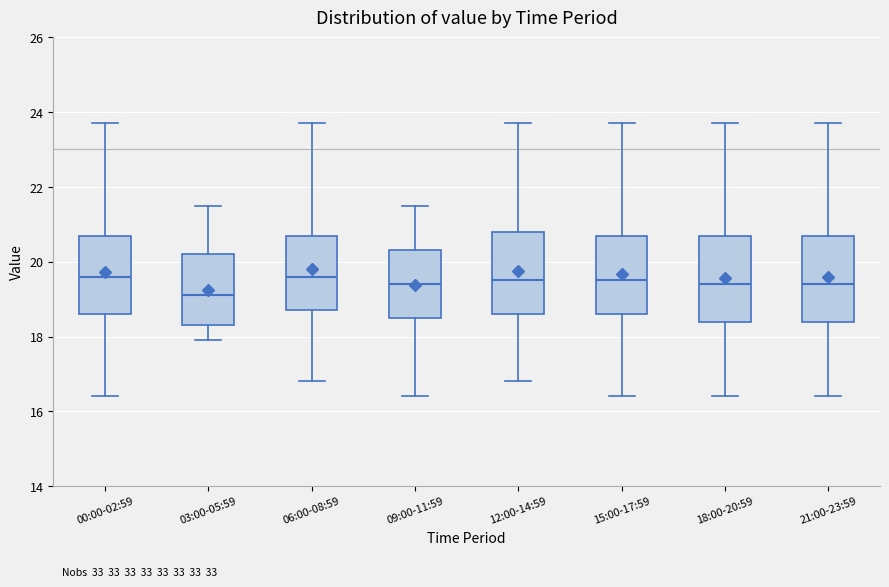

Reading left to right, read every box against the y-axis: the position of its median line, the range the box covers, and the ends of its whiskers. The values are not printed on the chart, so give them approximately, as read against the axis.

00:00-02:59: median 19.6, box 18.6 to 20.8, whiskers 16.4 to 23.8
03:00-05:59: median 19.2, box 18.4 to 20.2, whiskers 18.0 to 21.6
06:00-08:59: median 19.6, box 18.8 to 20.8, whiskers 16.8 to 23.8
09:00-11:59: median 19.4, box 18.6 to 20.4, whiskers 16.4 to 21.6
12:00-14:59: median 19.6, box 18.6 to 20.8, whiskers 16.8 to 23.8
15:00-17:59: median 19.6, box 18.6 to 20.8, whiskers 16.4 to 23.8
18:00-20:59: median 19.4, box 18.4 to 20.8, whiskers 16.4 to 23.8
21:00-23:59: median 19.4, box 18.4 to 20.8, whiskers 16.4 to 23.8